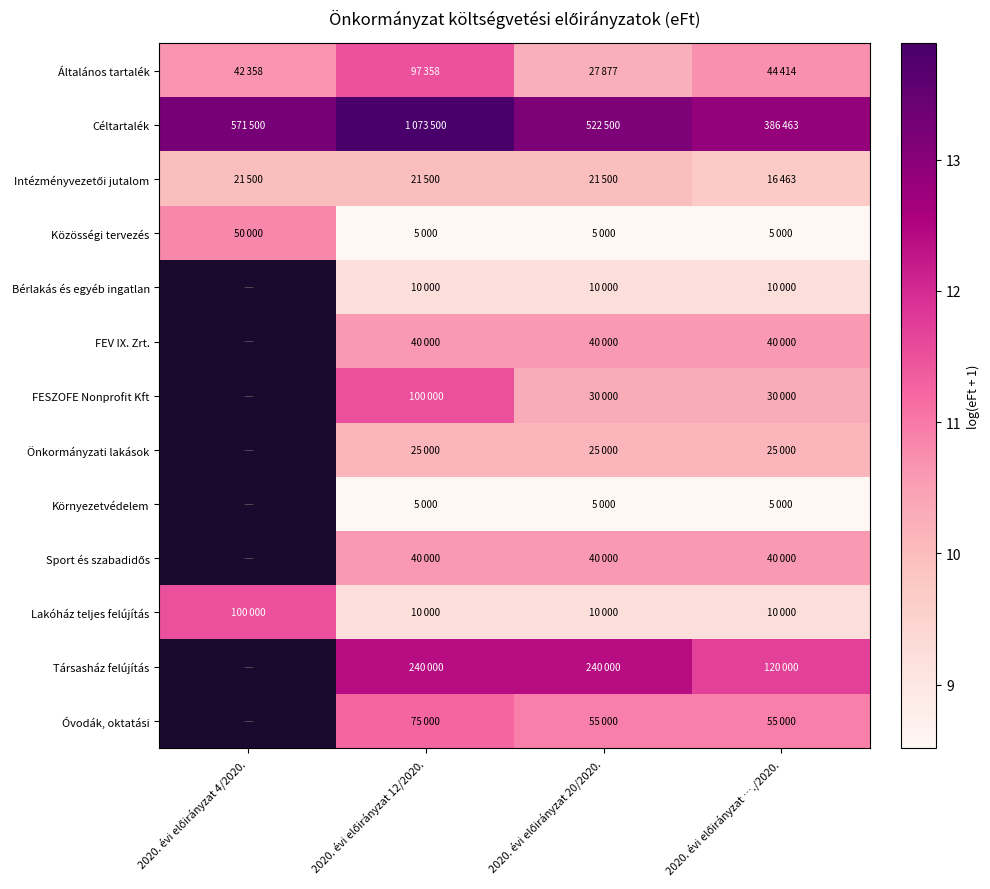

What is the difference between the maximum and minimum values in the Céltartalék series?

1.0